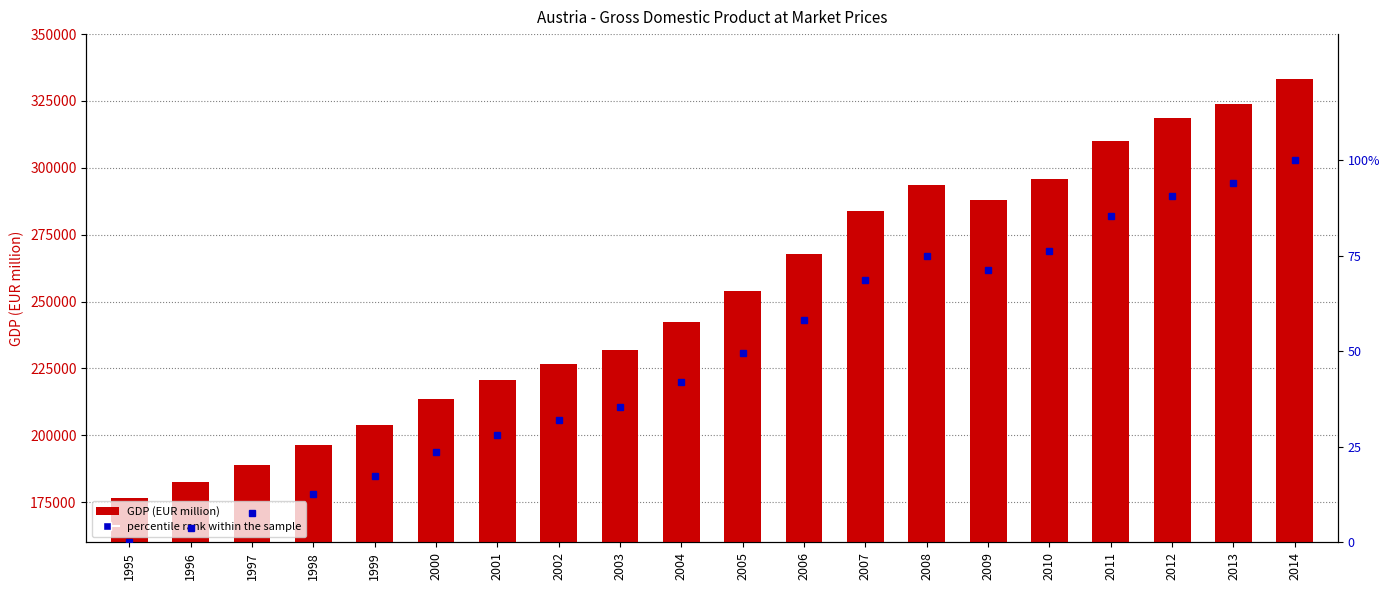

At which category does the chart reach its peak across all series?

2014